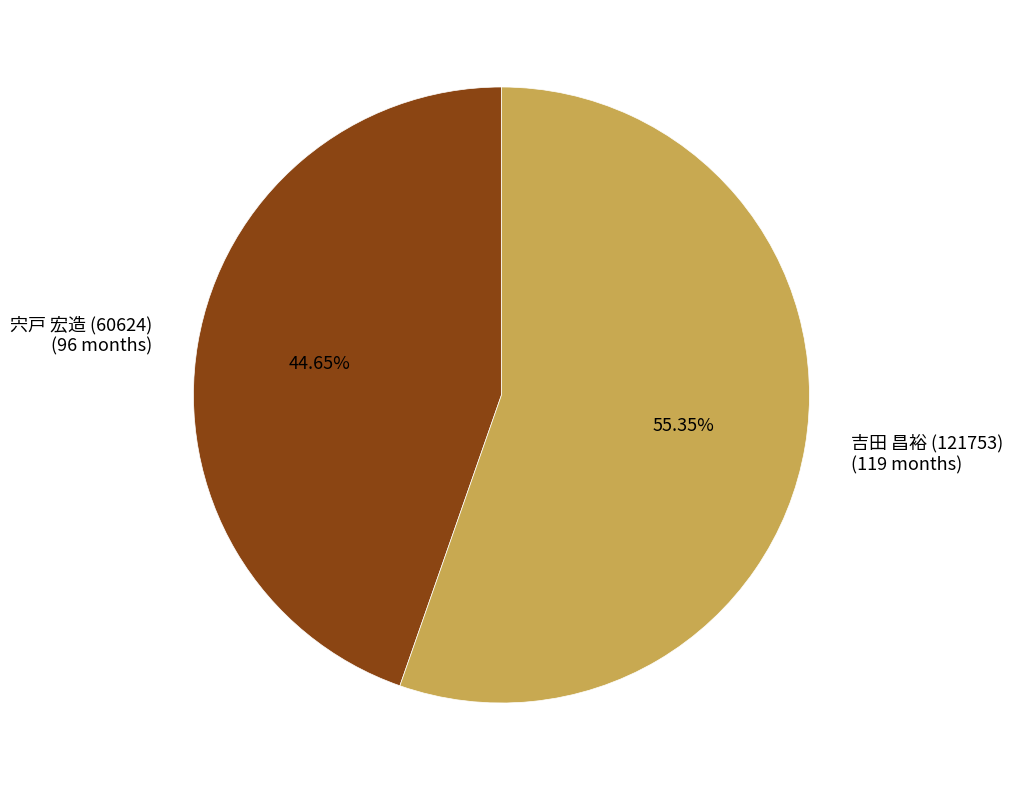

To the nearest percent, what percentage of the pie is 宍戸 宏造 (60624)?

45%